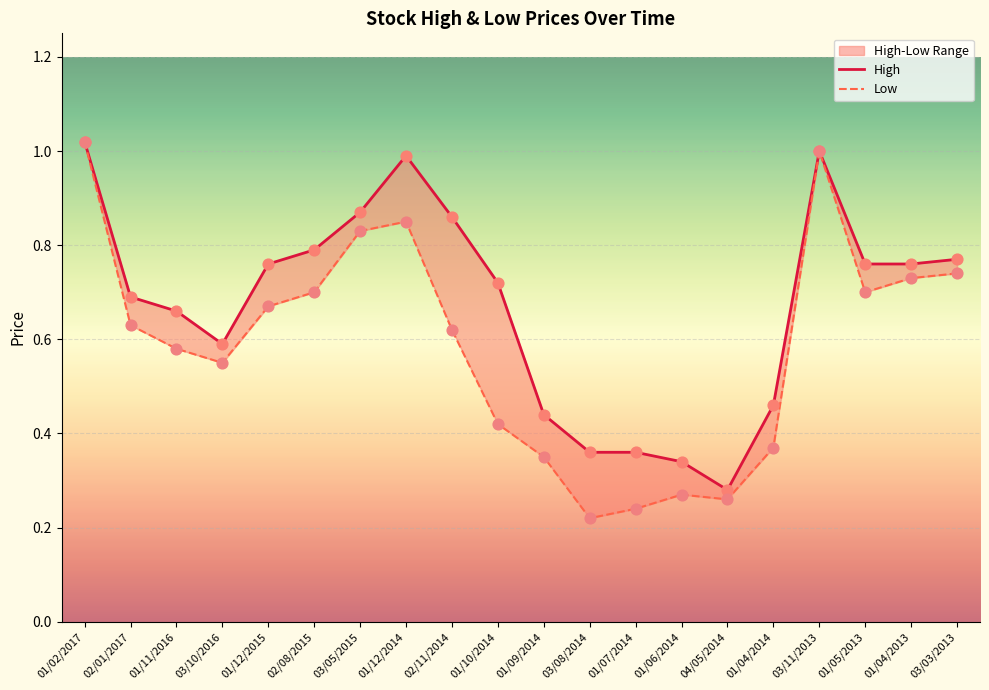

Which series has the widest spread of Y values?

Low